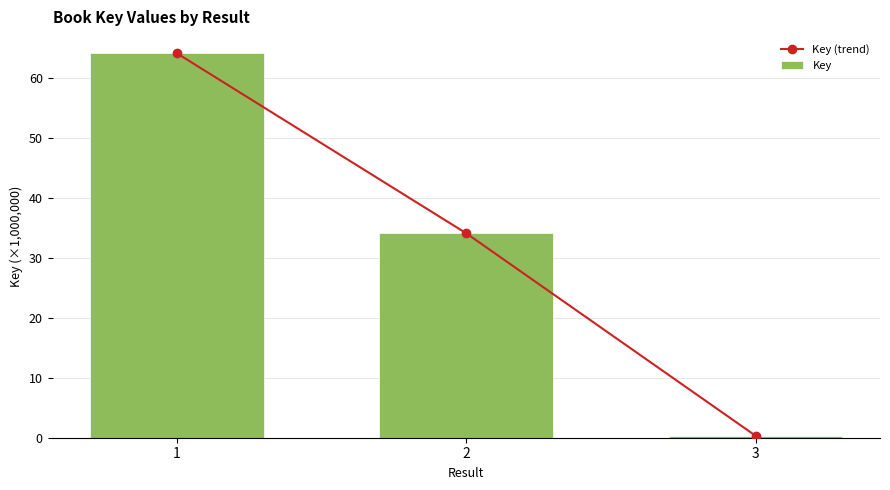

What is the difference between the Key values at 2 and 3?

33.7